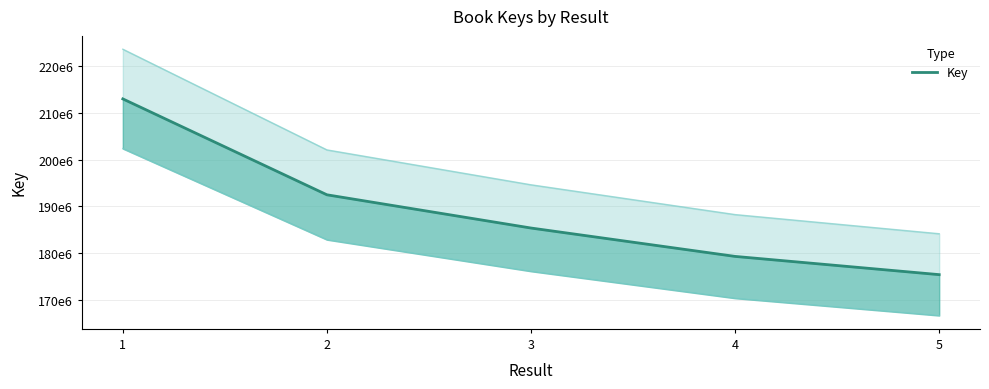

List the labels in order of value, largest first.

1, 2, 3, 4, 5